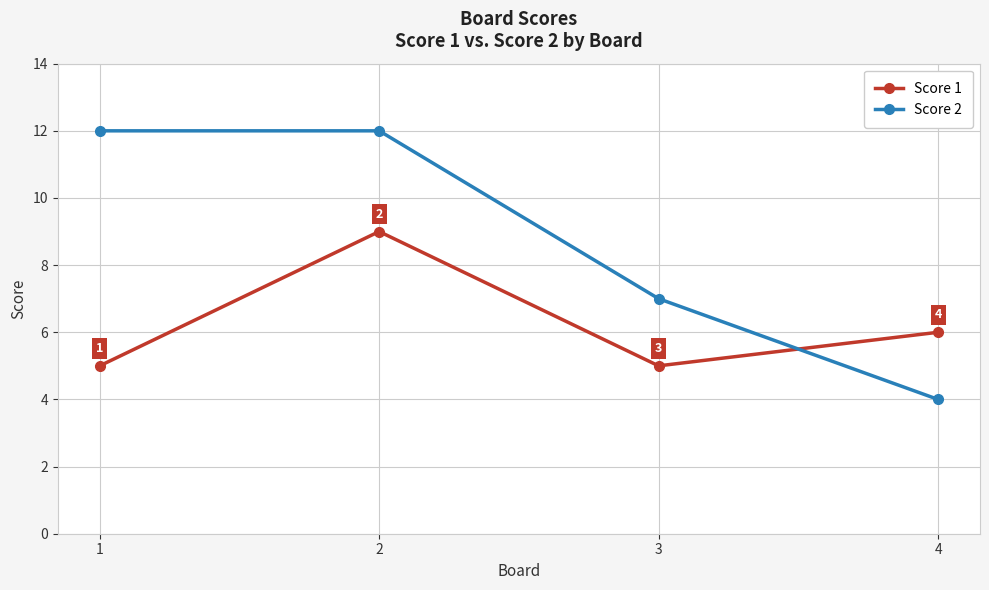

Reading left to right, transcribe all the data shown in this chart.

Score 1: 5	9	5	6
Score 2: 12	12	7	4